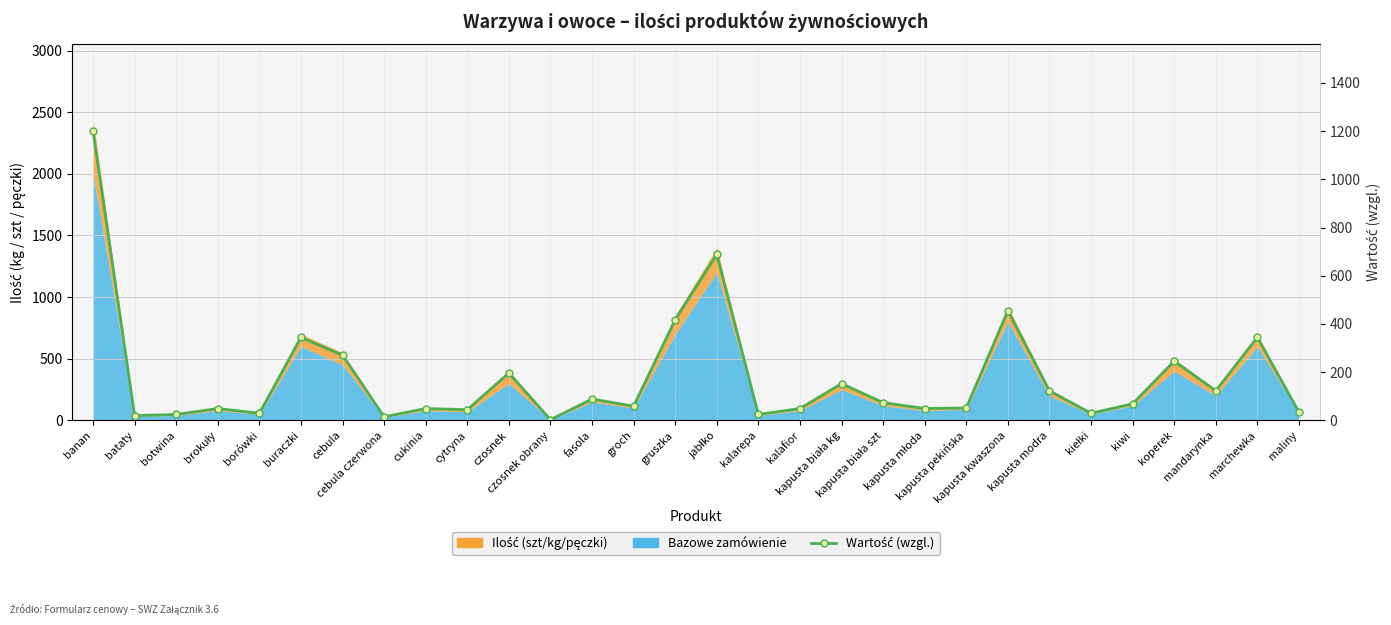

True or false: the data has more than 2 interior local peaks.

True